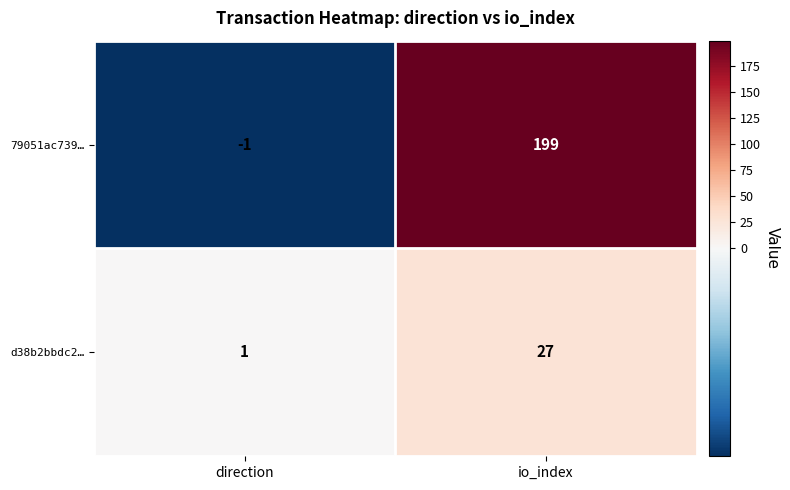

Where is d38b2bbdc2… nearest to the value 14?

direction